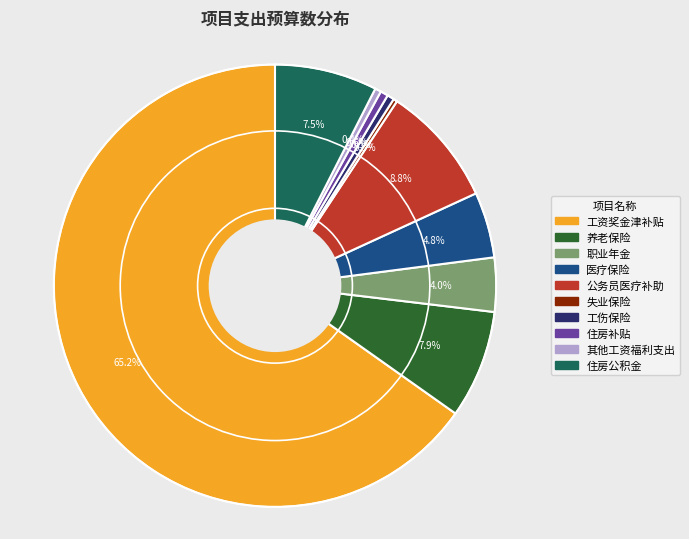

Which category accounts for the majority?

工资奖金津补贴